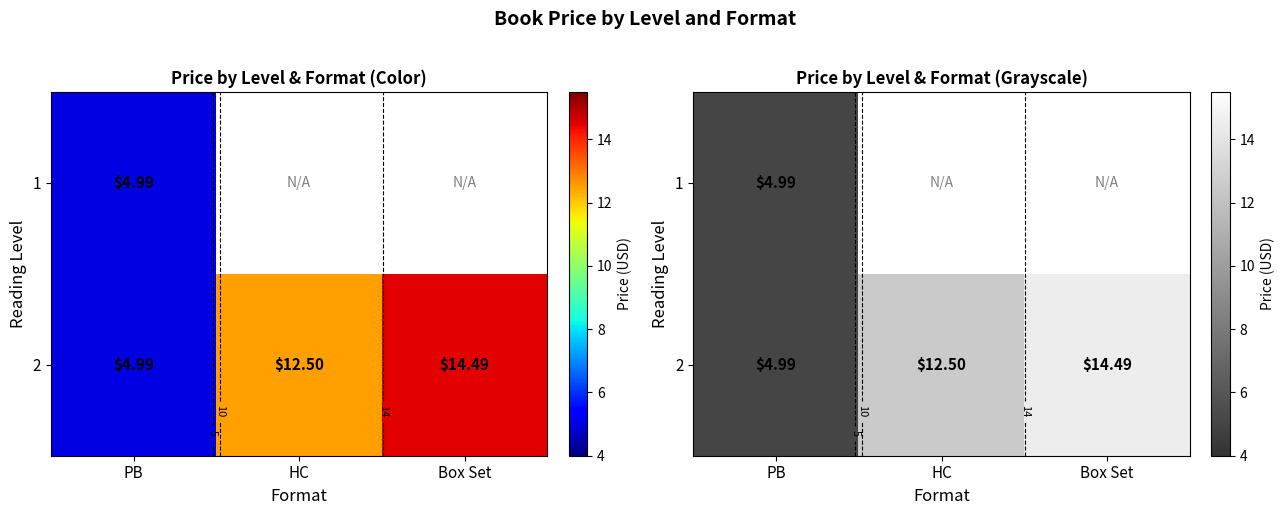

How many values in the 2 series are below 12?

1